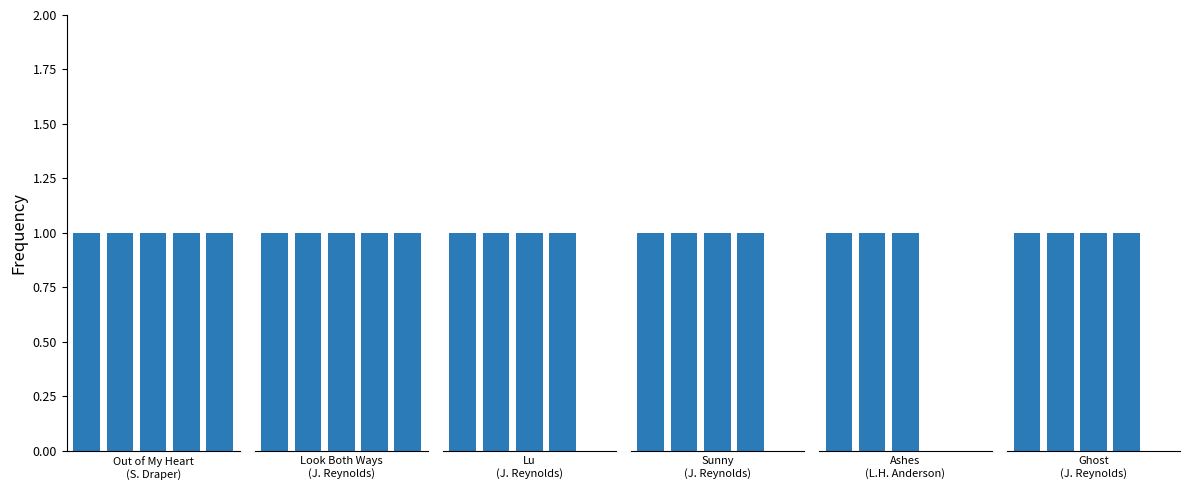

True or false: the data shows 4 at Sunny
(Jason Reynolds).

True